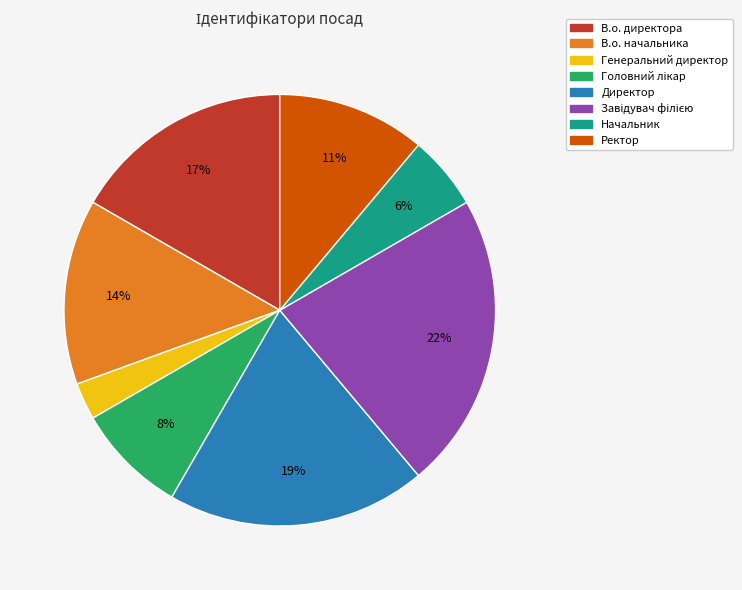

Combined, do Директор and В.о. директора account for over 50%?

No